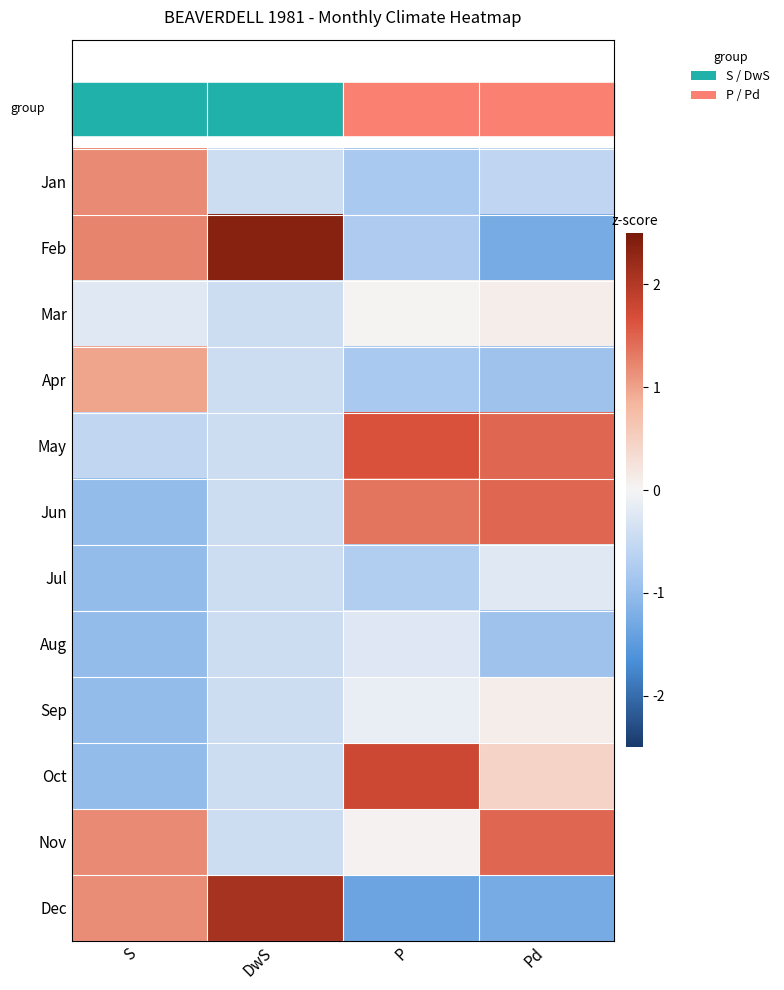

Which series changed the most between DwS and P?

Dec